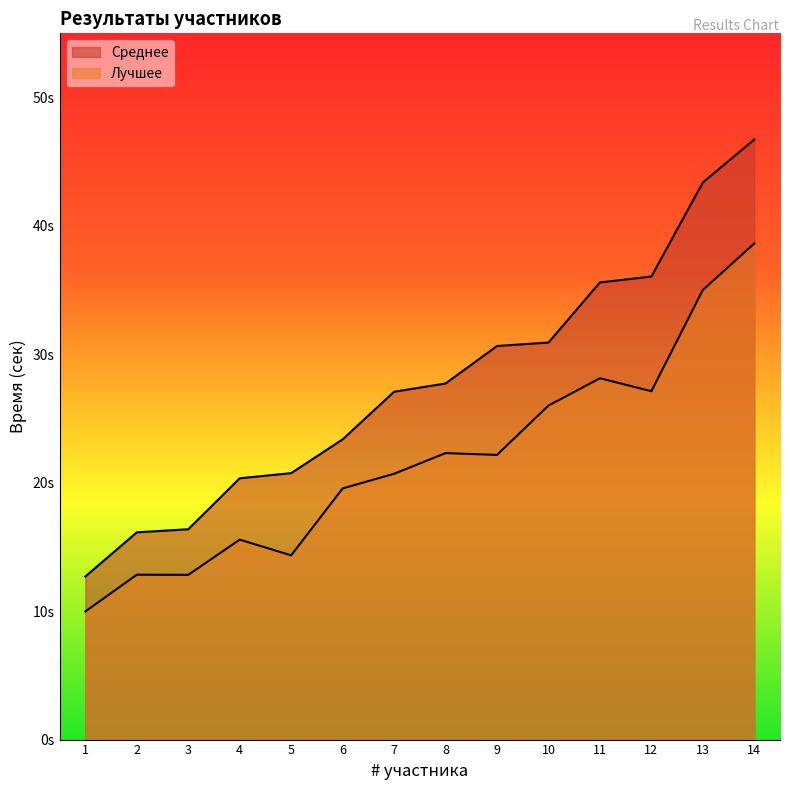

Reading left to right, what are all the values shown in this chart?

Среднее: 12.7	16.1	16.4	20.4	20.8	23.4	27.1	27.7	30.6	30.9	35.6	36.1	43.4	46.7
Лучшее: 10.0	12.8	12.8	15.6	14.3	19.6	20.7	22.3	22.2	26.0	28.1	27.1	35.0	38.6